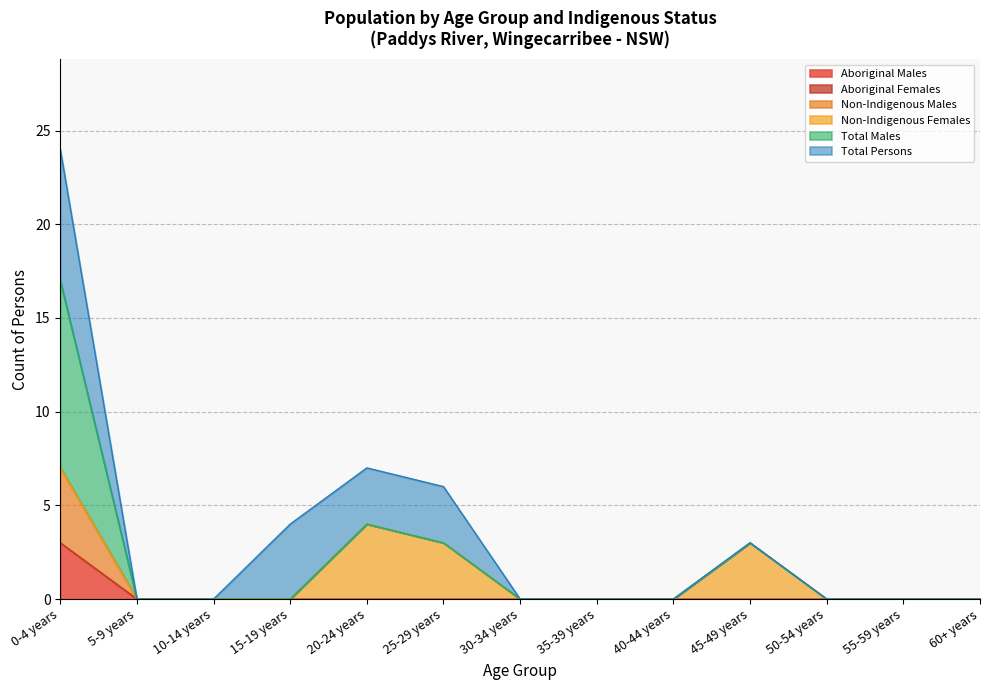

Does the chart display data point markers on the line(s)?

No